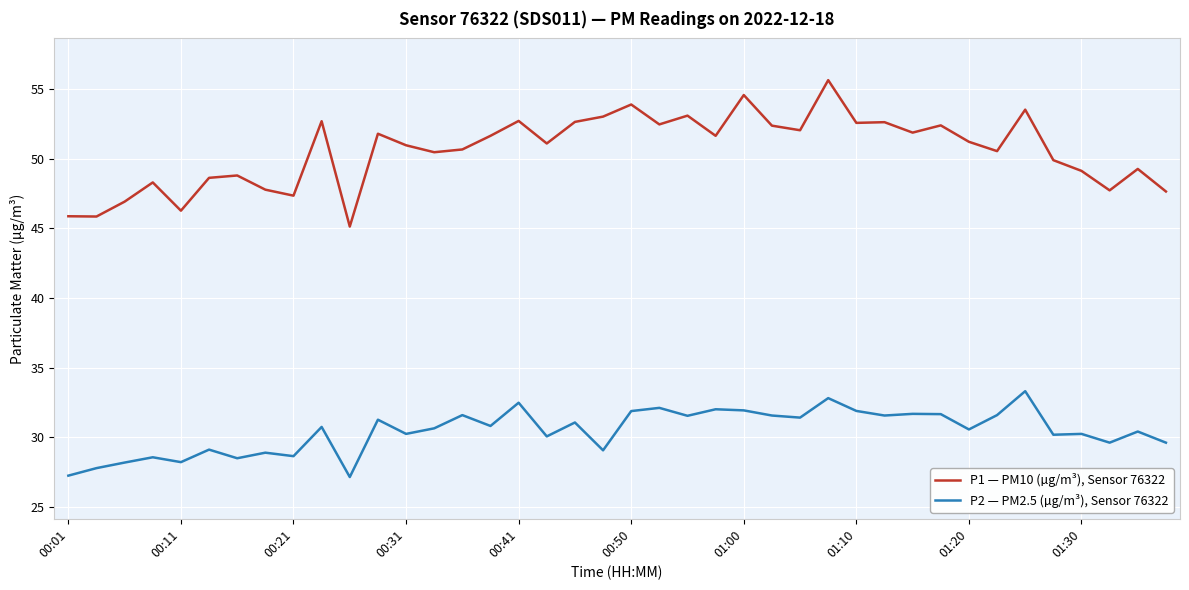

What is the highest value of the P2 — PM2.5 (µg/m³), Sensor 76322 series?

33.3